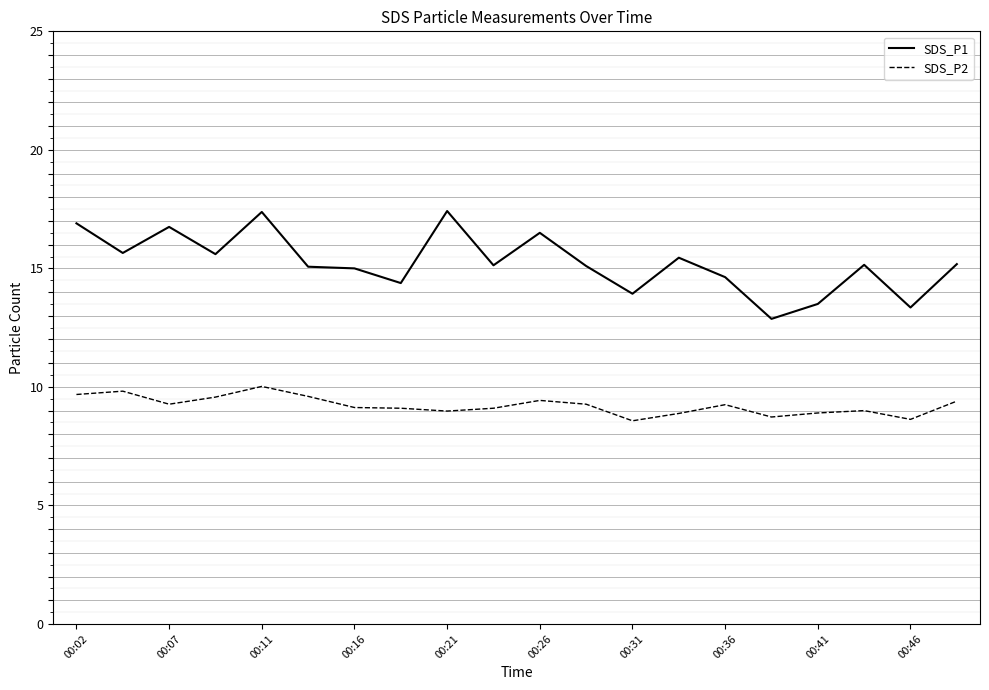

Which series has the largest range (max minus min)?

SDS_P1